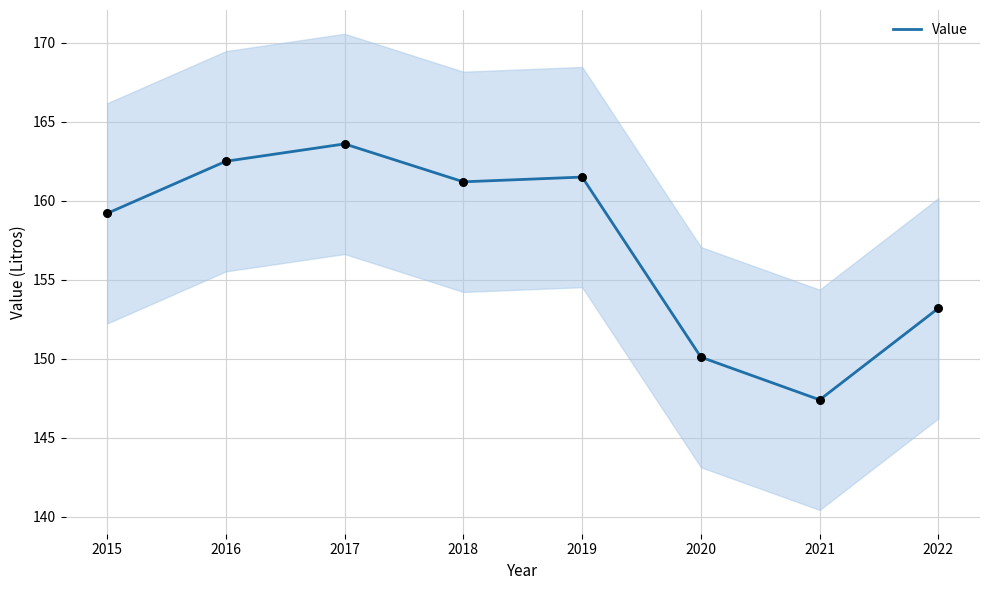

Which has a higher value, 2015 or 2016?

2016